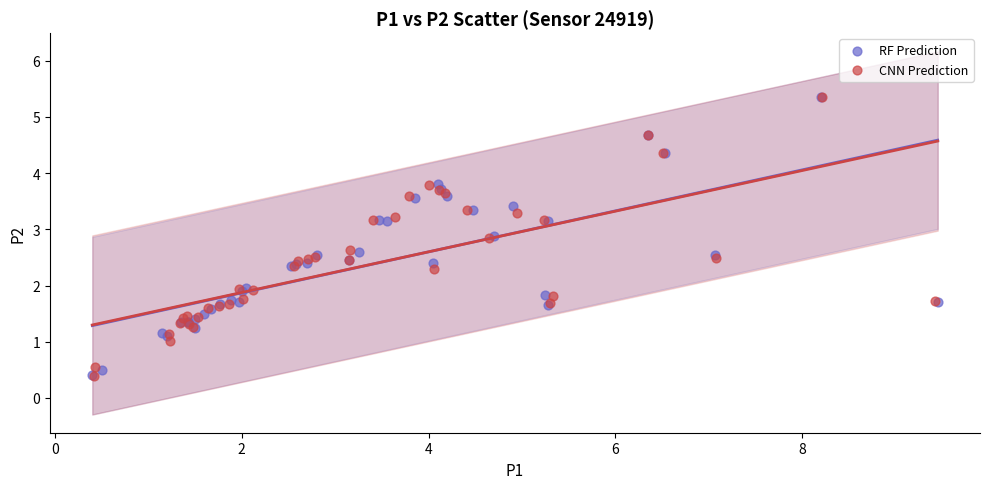

What are all the series names shown in the legend?

RF Prediction, CNN Prediction